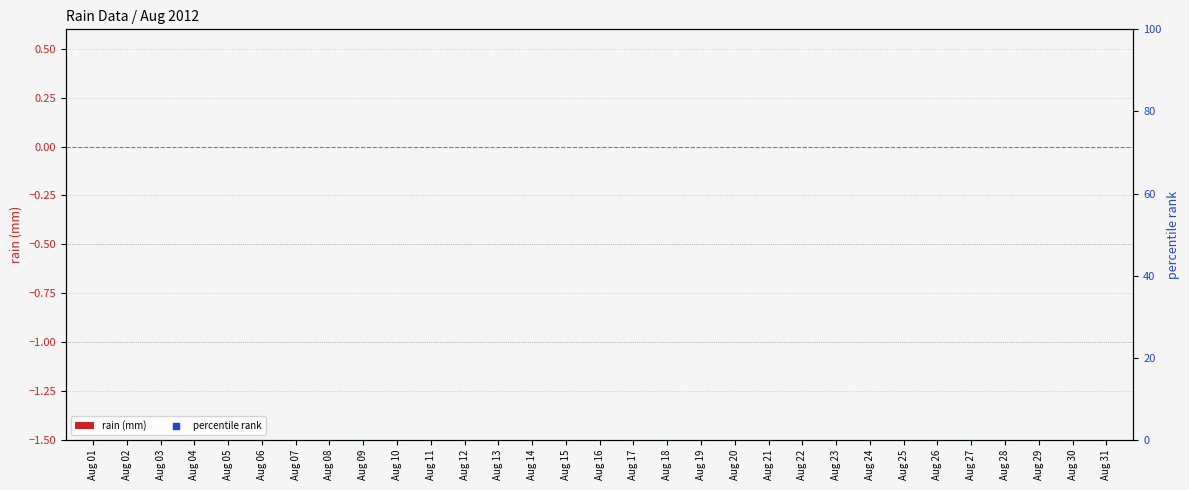

At which category is the sum across all series the highest?

Aug 01